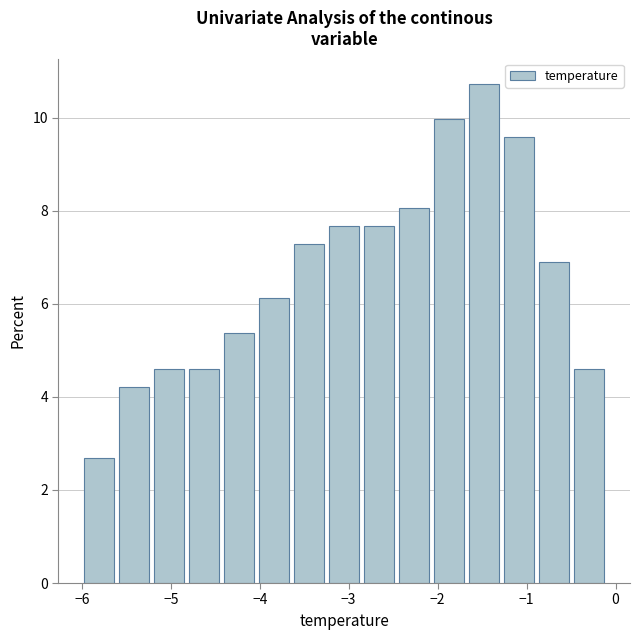

Around what value on the x-axis is the tallest bar? Give the approximate position of its centre, as read against the axis.

-1.5